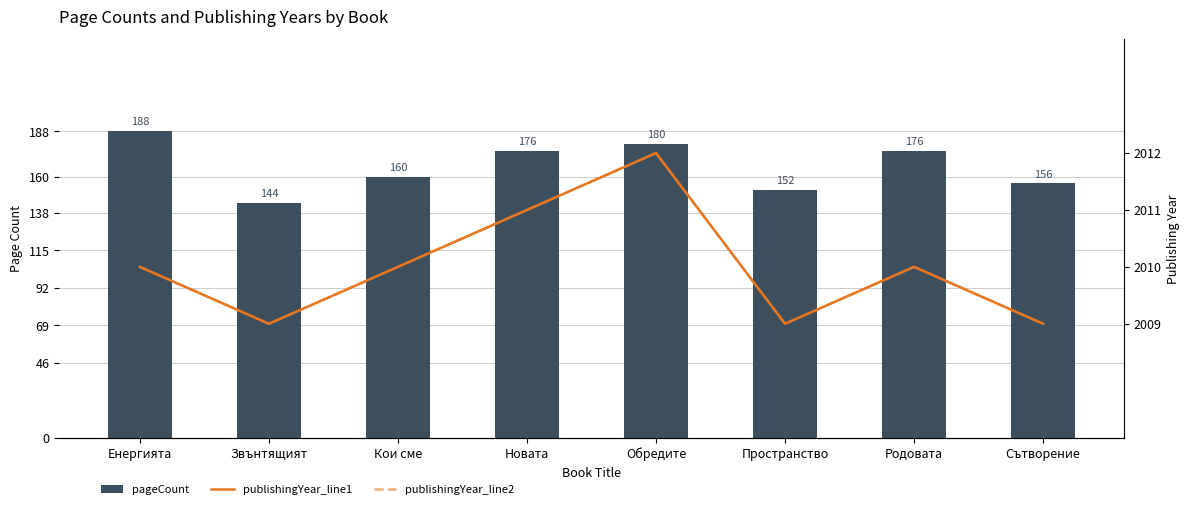

What is the minimum value shown in the chart?

144